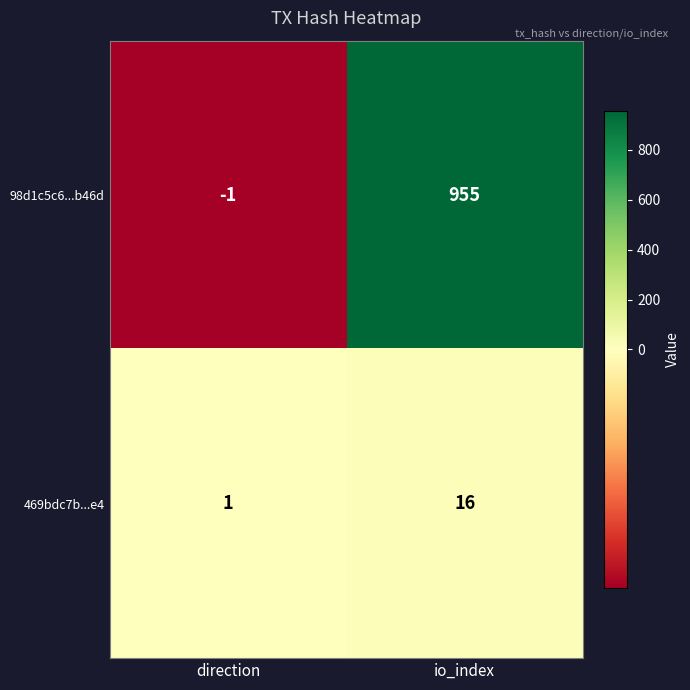

Which series has the largest total across all categories?

98d1c5c6...b46d